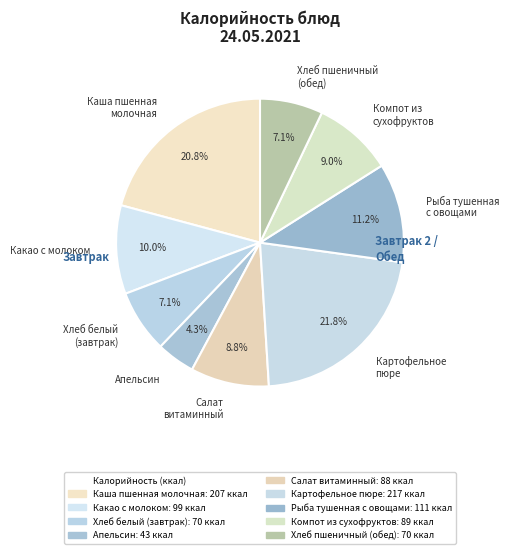

Is there a majority slice in this chart?

No